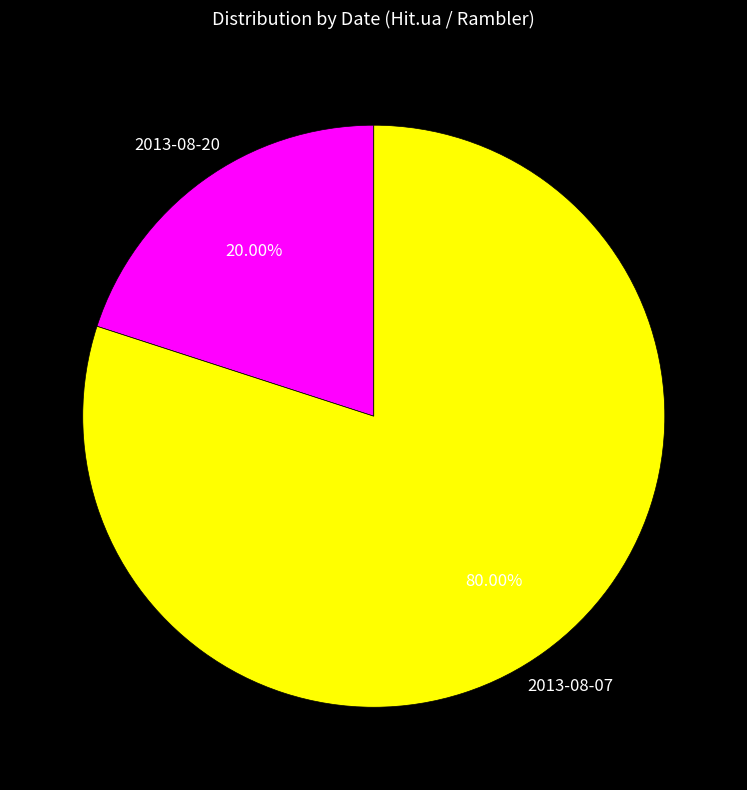

Does 2013-08-07 account for over 50% of the chart?

Yes